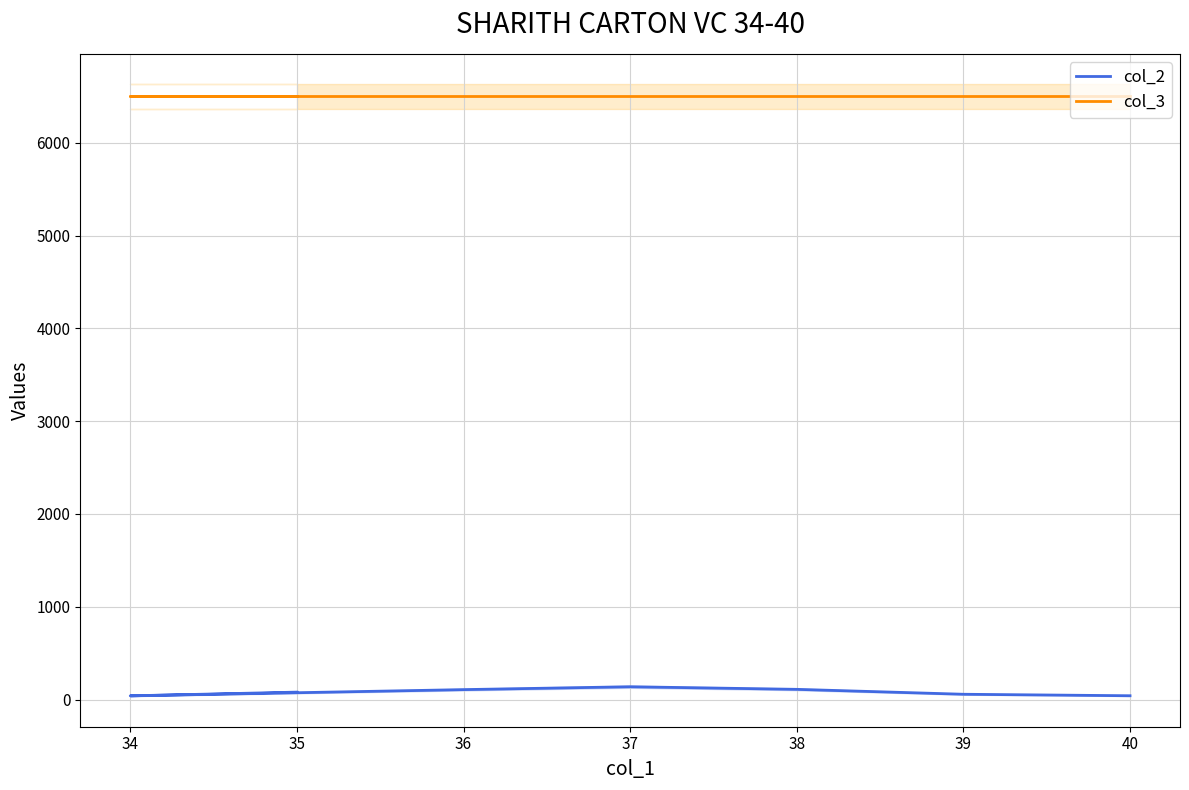

The col_3 series shows 6500 at 37. True or false?

True